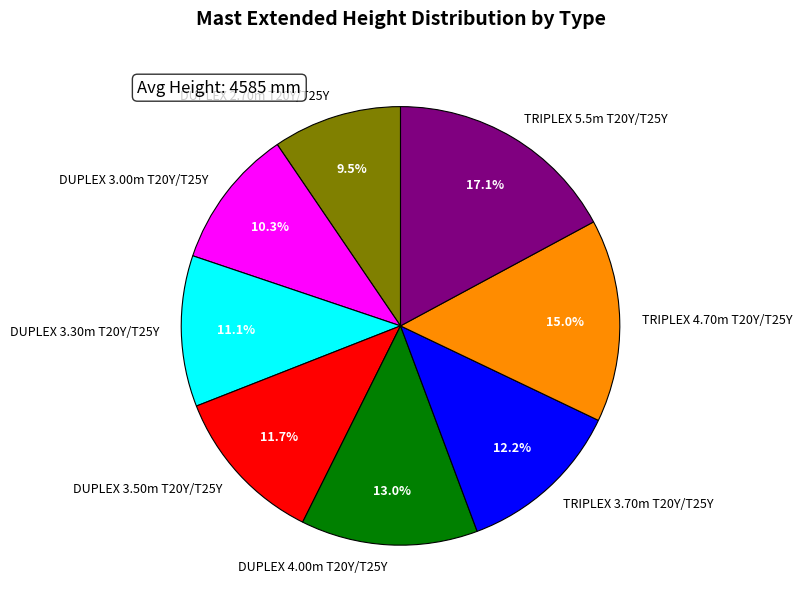

Rank the categories by value from lowest to highest.

DUPLEX 2.70m T20Y/T25Y, DUPLEX 3.00m T20Y/T25Y, DUPLEX 3.30m T20Y/T25Y, DUPLEX 3.50m T20Y/T25Y, TRIPLEX 3.70m T20Y/T25Y, DUPLEX 4.00m T20Y/T25Y, TRIPLEX 4.70m T20Y/T25Y, TRIPLEX 5.5m T20Y/T25Y